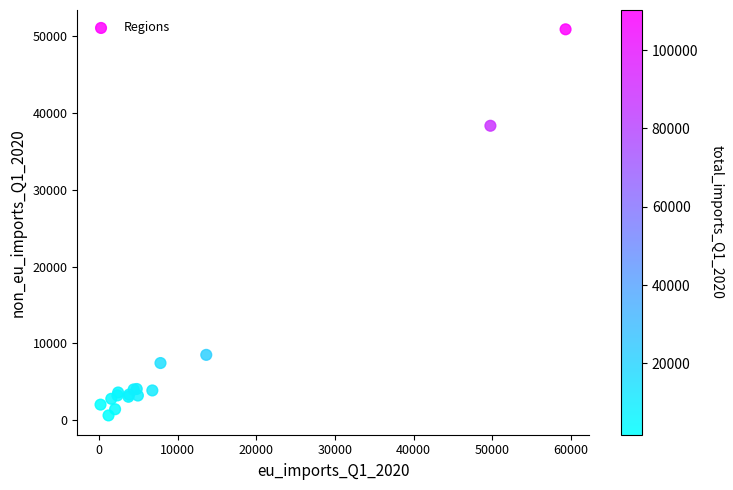

What Y value in the scatter plot is closest to 25759?

38348